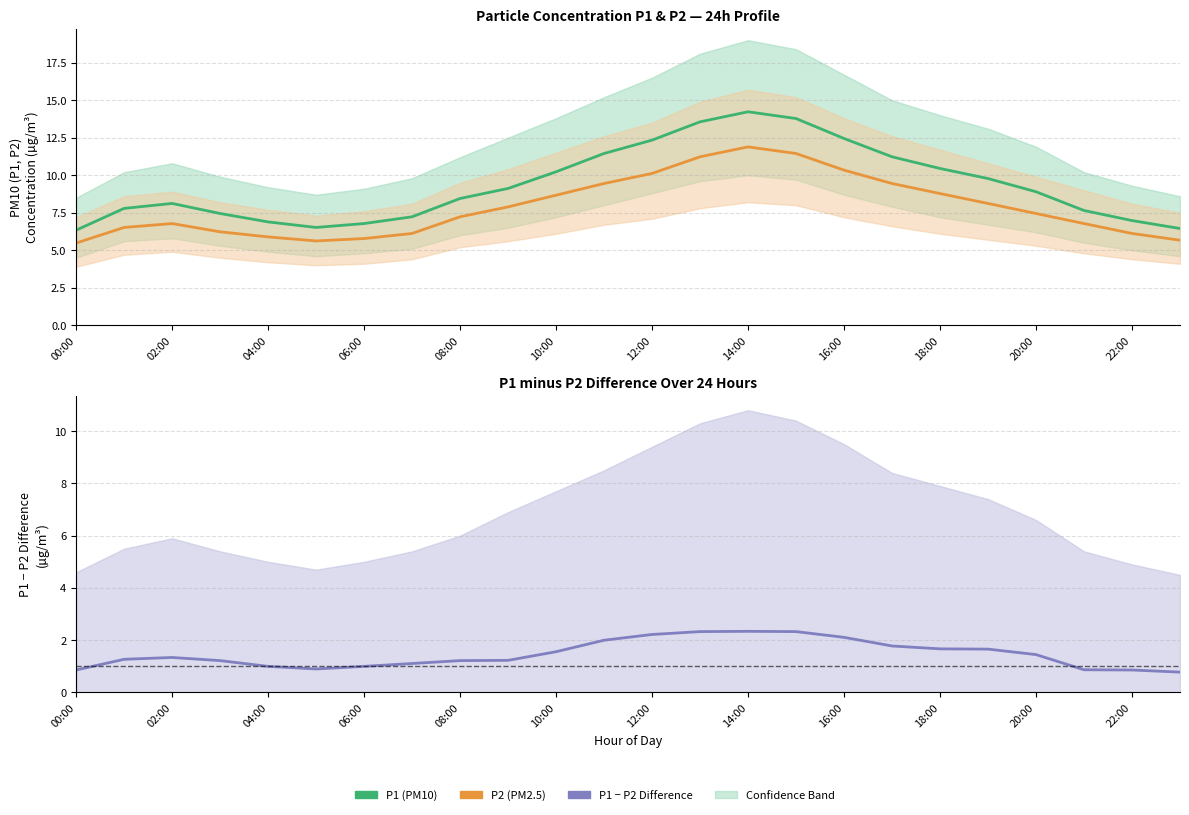

What is the maximum value for P2?

11.9